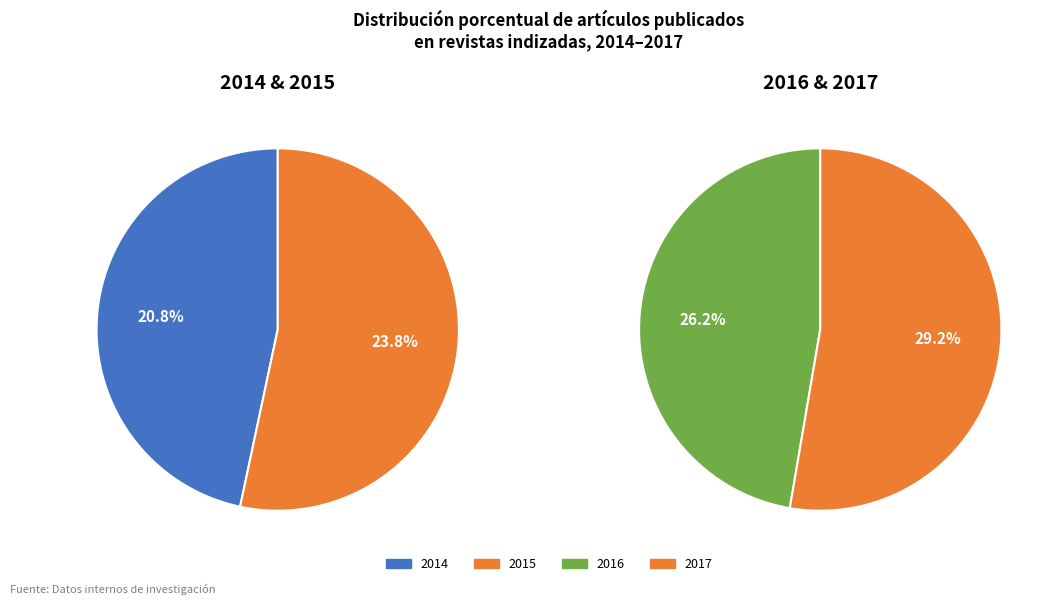

Approximately how many times larger is the value at 2017 compared to 2016?

1.1